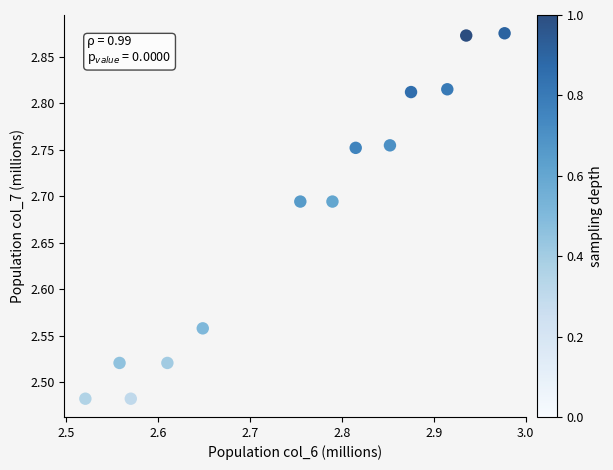

What is the range of Y values (max minus min)?

0.4